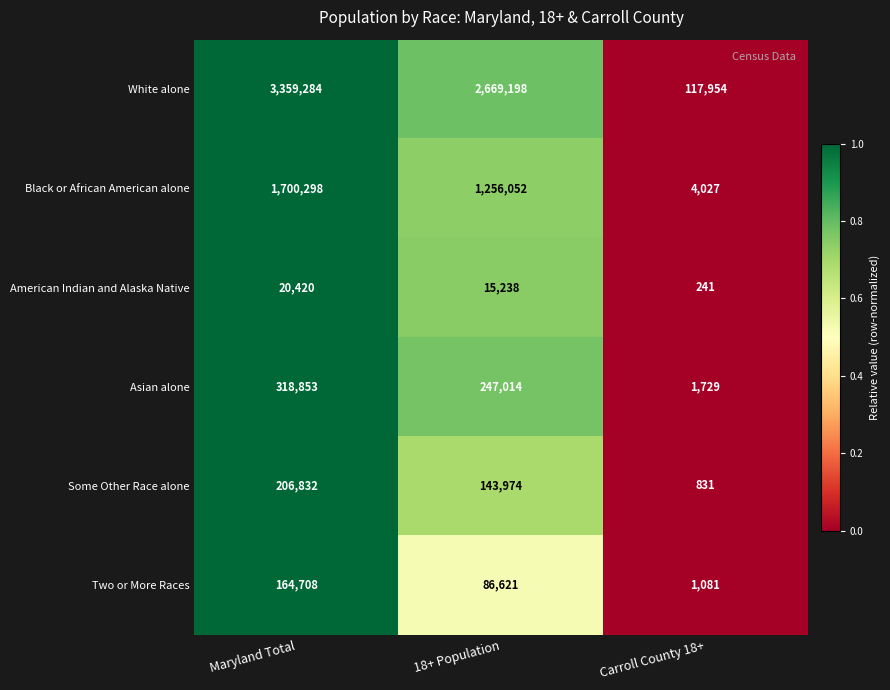

Reading right to left, transcribe all the data shown in this chart.

White alone: Carroll County 18+=117954	18+ Population=2669198	Maryland Total=3359284
Black or African American alone: Carroll County 18+=4027	18+ Population=1256052	Maryland Total=1700298
American Indian and Alaska Native: Carroll County 18+=241	18+ Population=15238	Maryland Total=20420
Asian alone: Carroll County 18+=1729	18+ Population=247014	Maryland Total=318853
Some Other Race alone: Carroll County 18+=831	18+ Population=143974	Maryland Total=206832
Two or More Races: Carroll County 18+=1081	18+ Population=86621	Maryland Total=164708